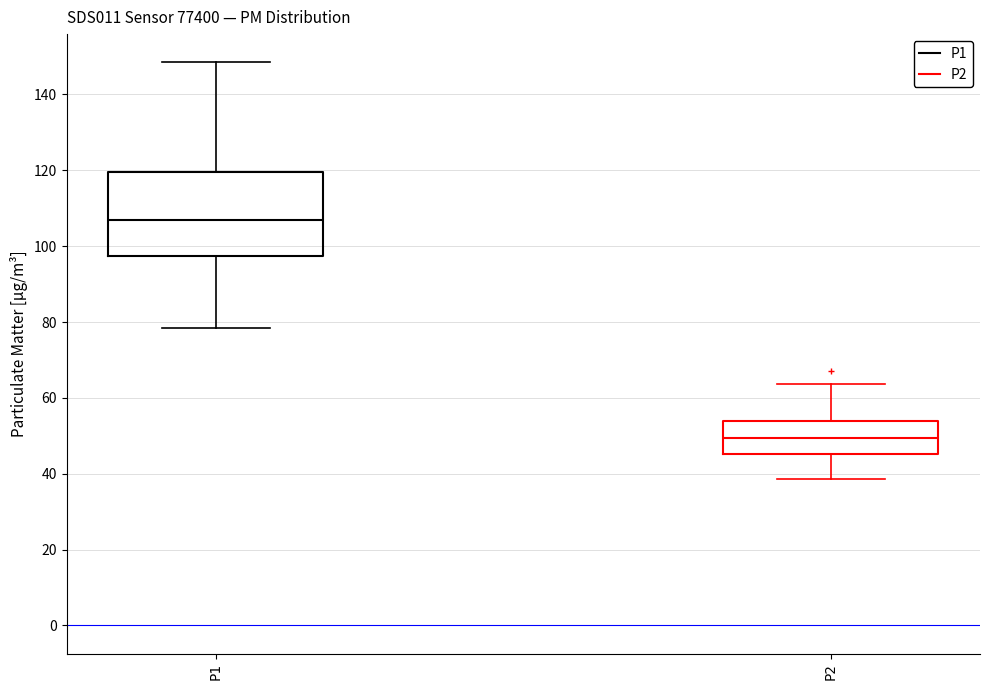

Reading left to right, transcribe this box plot: for each box, give where its median line is, the range the box spans, and where its two whiskers end, as read against the y-axis. The values are not printed on the chart, so give them approximately, as read against the axis.

P1: median 108, box 98 to 120, whiskers 78 to 148
P2: median 50, box 46 to 54, whiskers 38 to 64